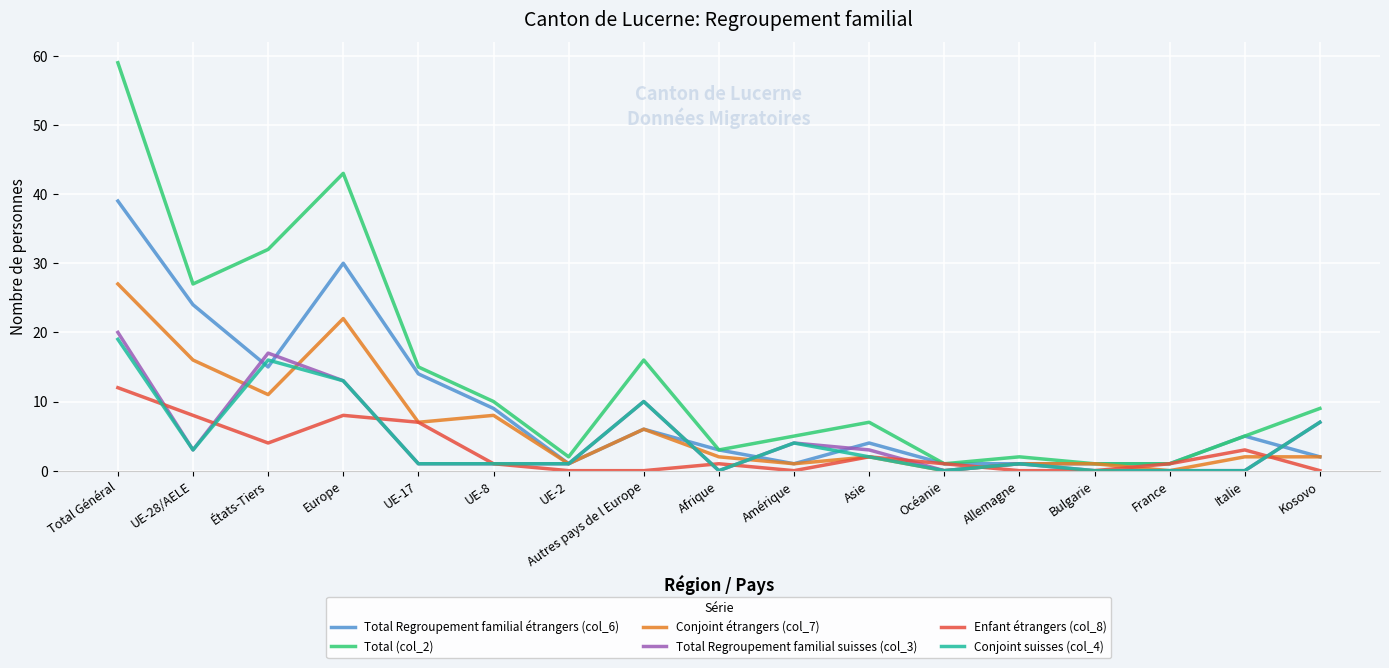

Reading left to right, extract all data points from this chart.

Total Regroupement familial étrangers (col_6): 39	24	15	30	14	9	1	6	3	1	4	1	1	1	1	5	2
Total (col_2): 59	27	32	43	15	10	2	16	3	5	7	1	2	1	1	5	9
Conjoint étrangers (col_7): 27	16	11	22	7	8	1	6	2	1	2	0	1	1	0	2	2
Total Regroupement familial suisses (col_3): 20	3	17	13	1	1	1	10	0	4	3	0	1	0	0	0	7
Enfant étrangers (col_8): 12	8	4	8	7	1	0	0	1	0	2	1	0	0	1	3	0
Conjoint suisses (col_4): 19	3	16	13	1	1	1	10	0	4	2	0	1	0	0	0	7